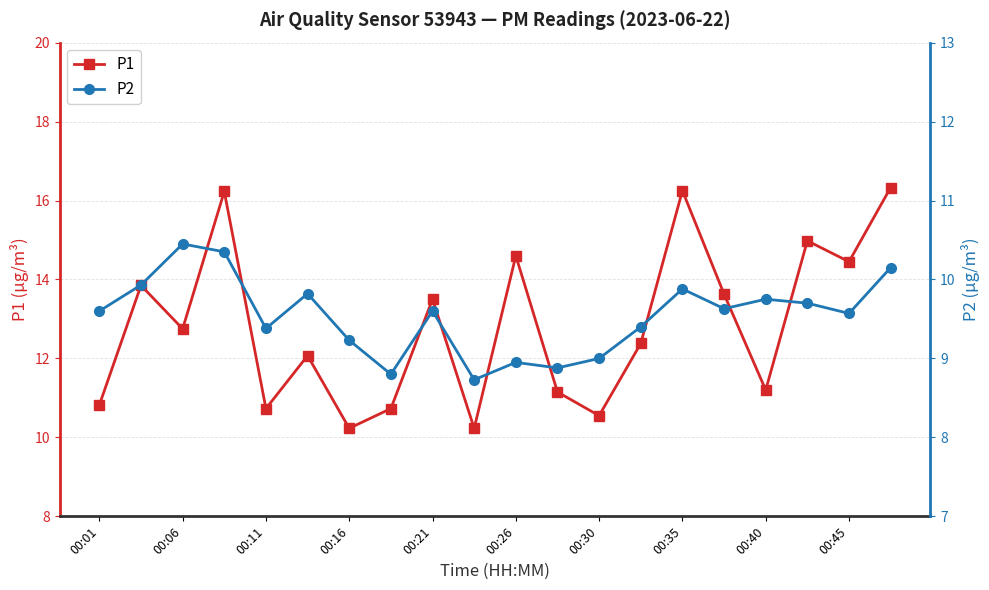

How many categories are shown in the chart?

20